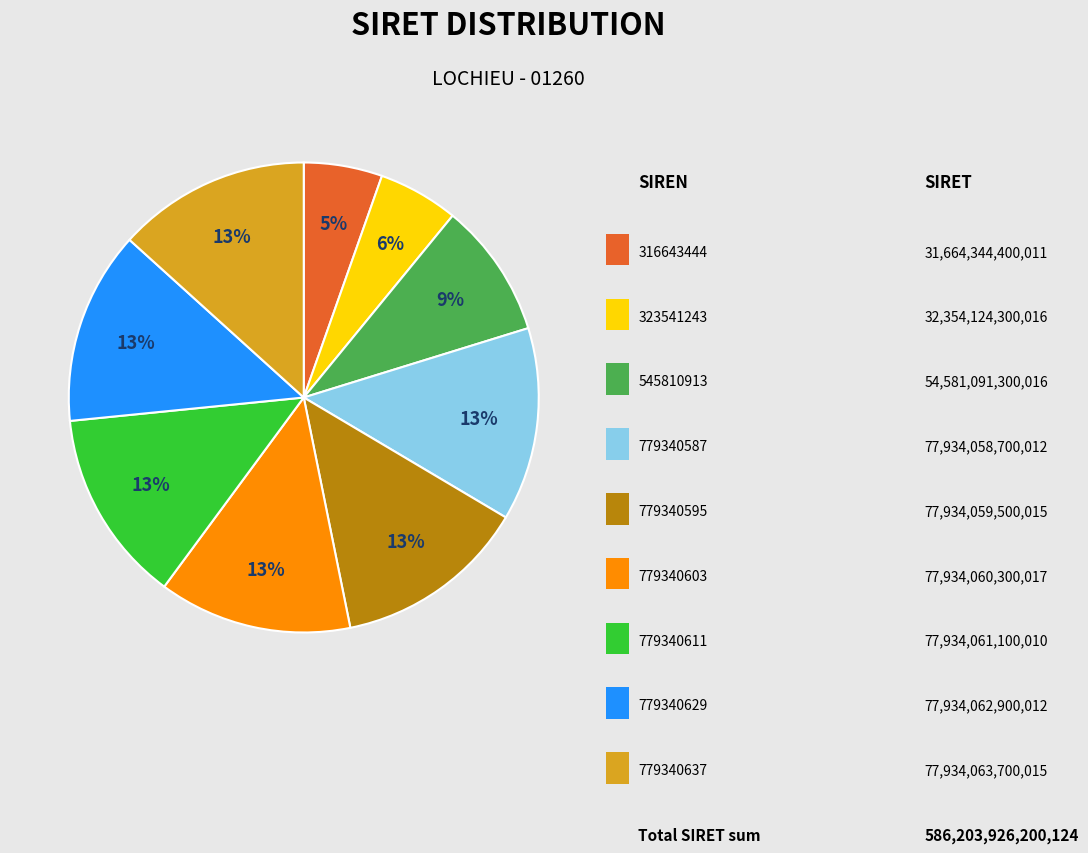

Is there a majority slice in this chart?

No